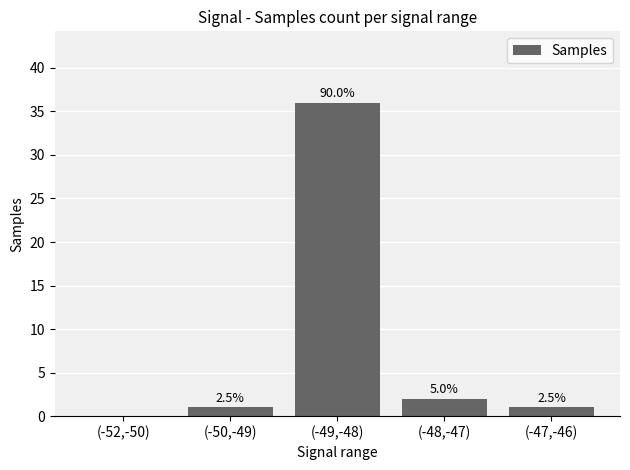

The value at (-48,-47) is 2. True or false?

True